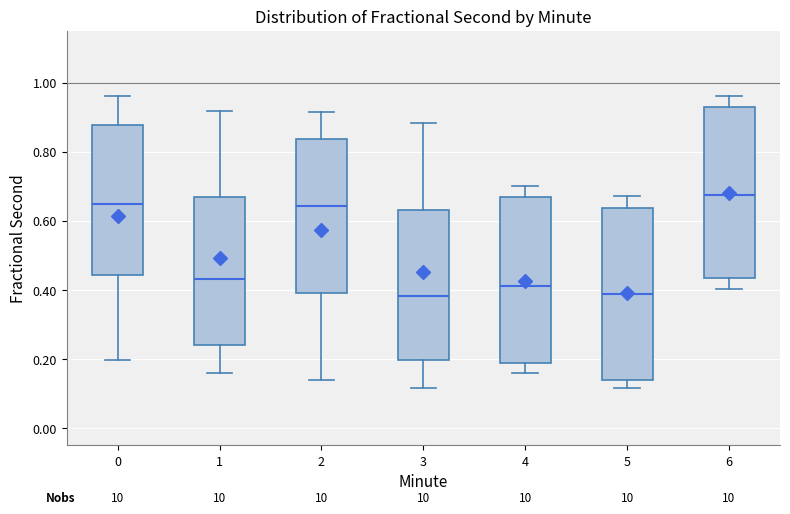

Reading left to right, read every box against the y-axis: the position of its median line, the range the box covers, and the ends of its whiskers. The values are not printed on the chart, so give them approximately, as read against the axis.

0: median 0.64, box 0.44 to 0.88, whiskers 0.20 to 0.96
1: median 0.44, box 0.24 to 0.66, whiskers 0.16 to 0.92
2: median 0.64, box 0.40 to 0.84, whiskers 0.14 to 0.92
3: median 0.38, box 0.20 to 0.64, whiskers 0.12 to 0.88
4: median 0.42, box 0.18 to 0.66, whiskers 0.16 to 0.70
5: median 0.38, box 0.14 to 0.64, whiskers 0.12 to 0.68
6: median 0.68, box 0.44 to 0.94, whiskers 0.40 to 0.96